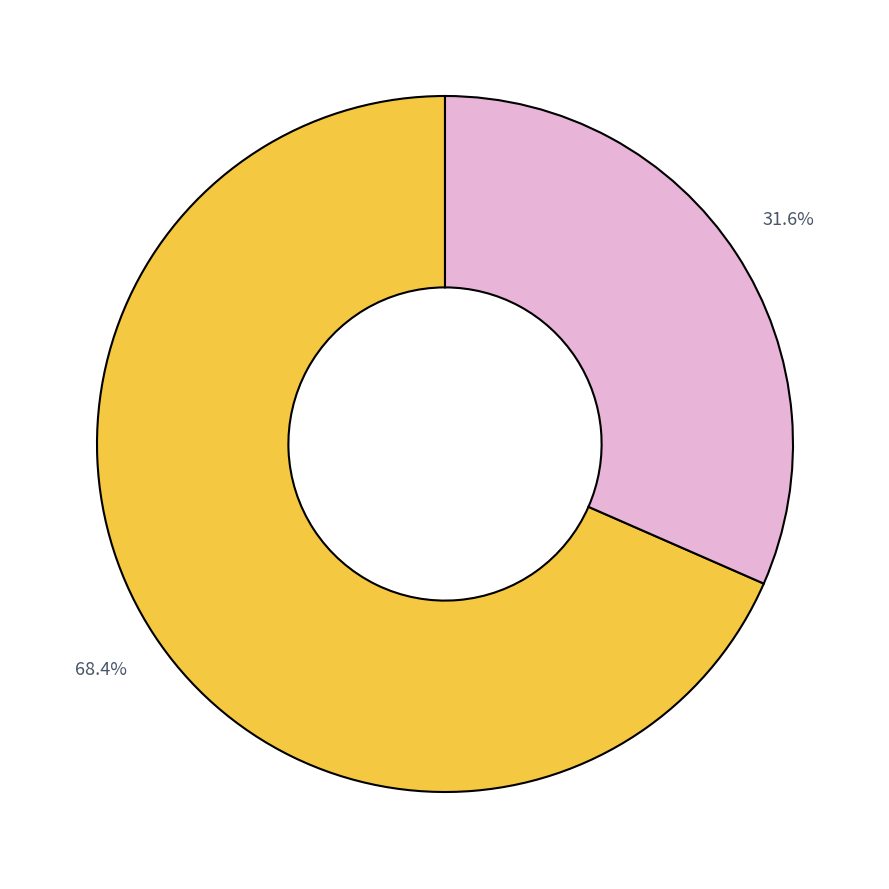

Does any single category account for the majority?

Yes